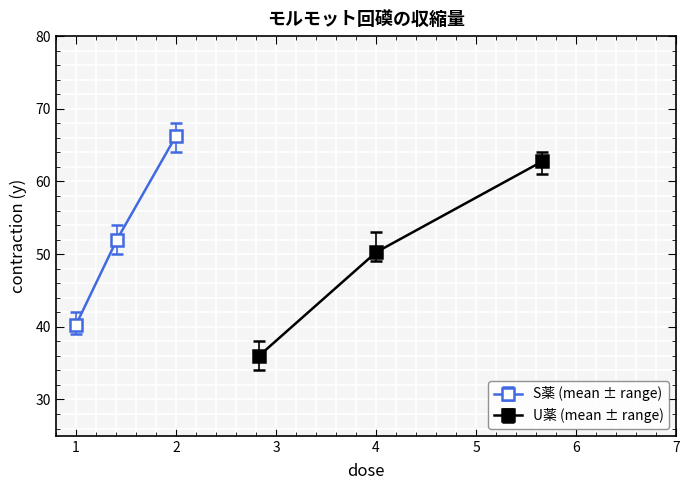

The S薬 (mean ± range) series shows 66.2 at 2. True or false?

True